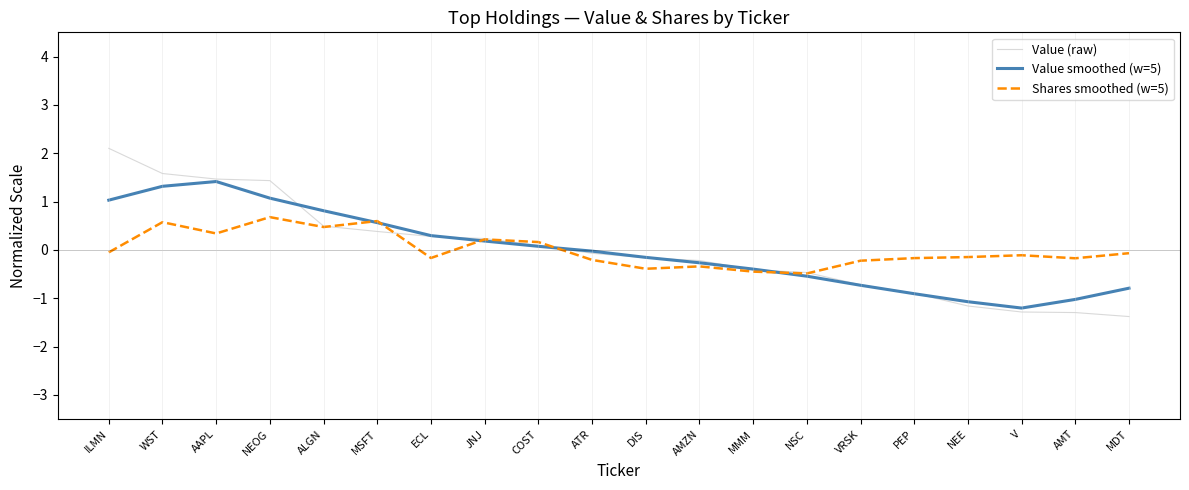

Is it true that Value smoothed (w=5) equals -1.2 at VRSK?

False